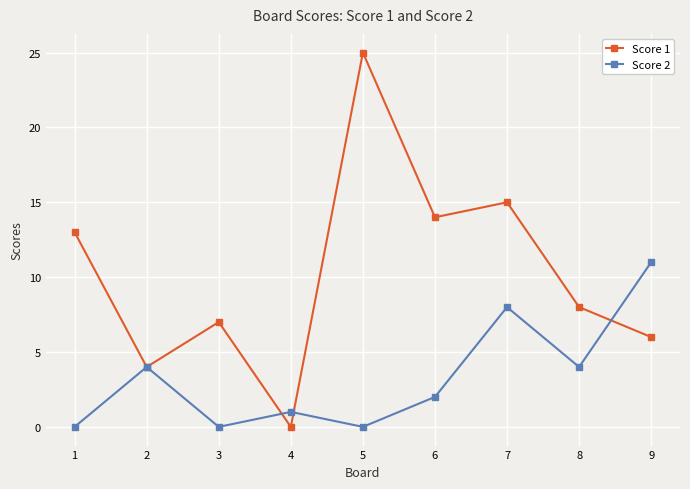

In Score 1, how many points are higher than both neighbors (excluding endpoints)?

3